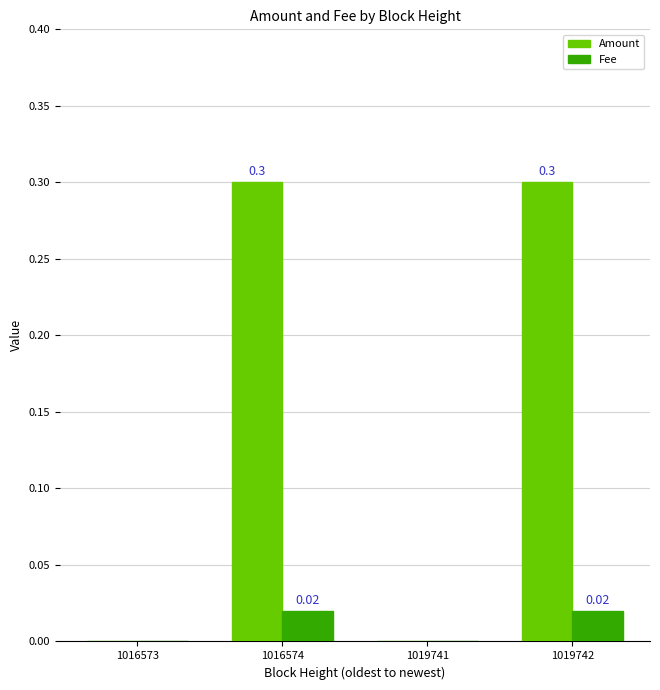

What is the sum of all Amount values?

0.6